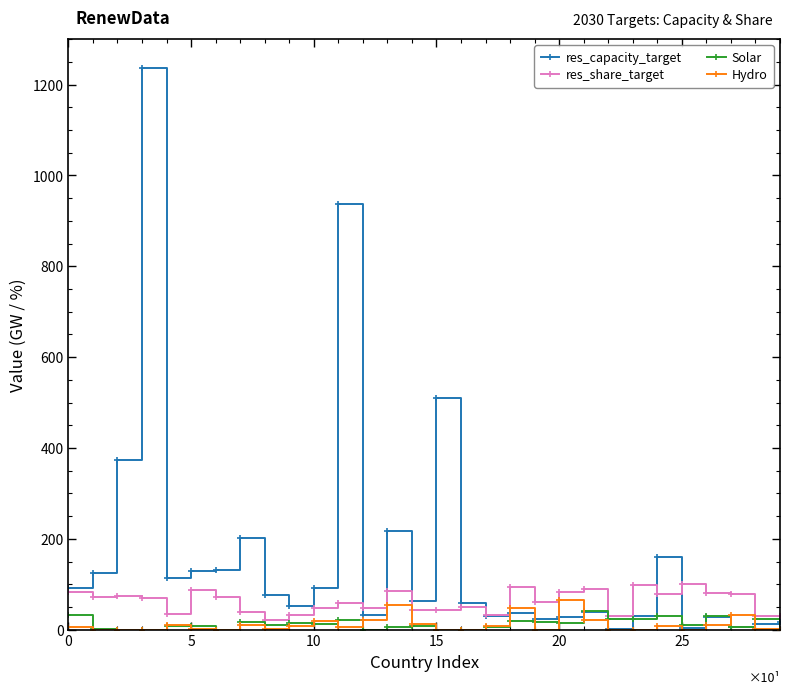

What is the greatest value displayed?

1236.0